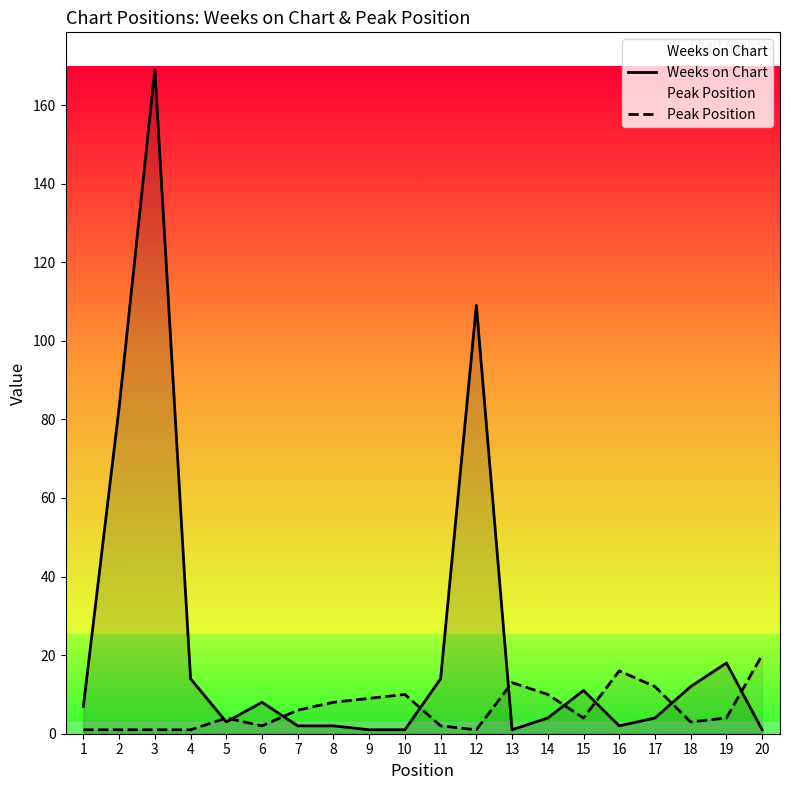

What is the value of the Weeks on Chart point at the 18th from the left?

12